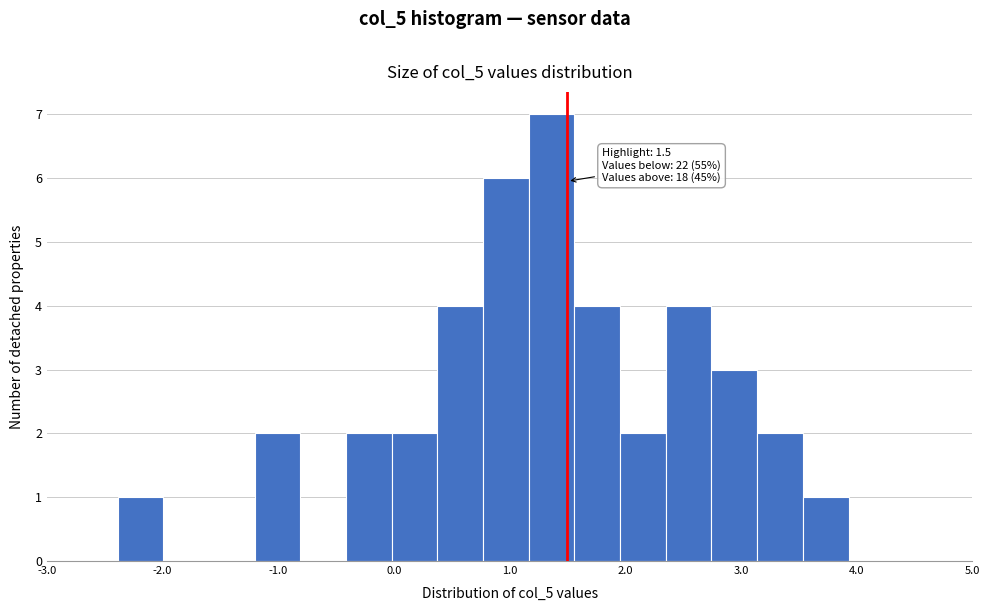

Around what value on the x-axis is the tallest bar? Give the approximate position of its centre, as read against the axis.

1.4